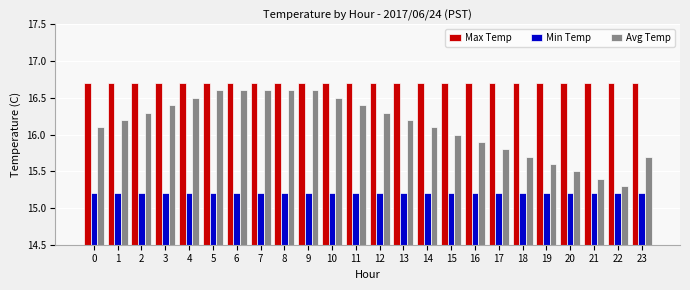

Count the number of categories in the chart.

24